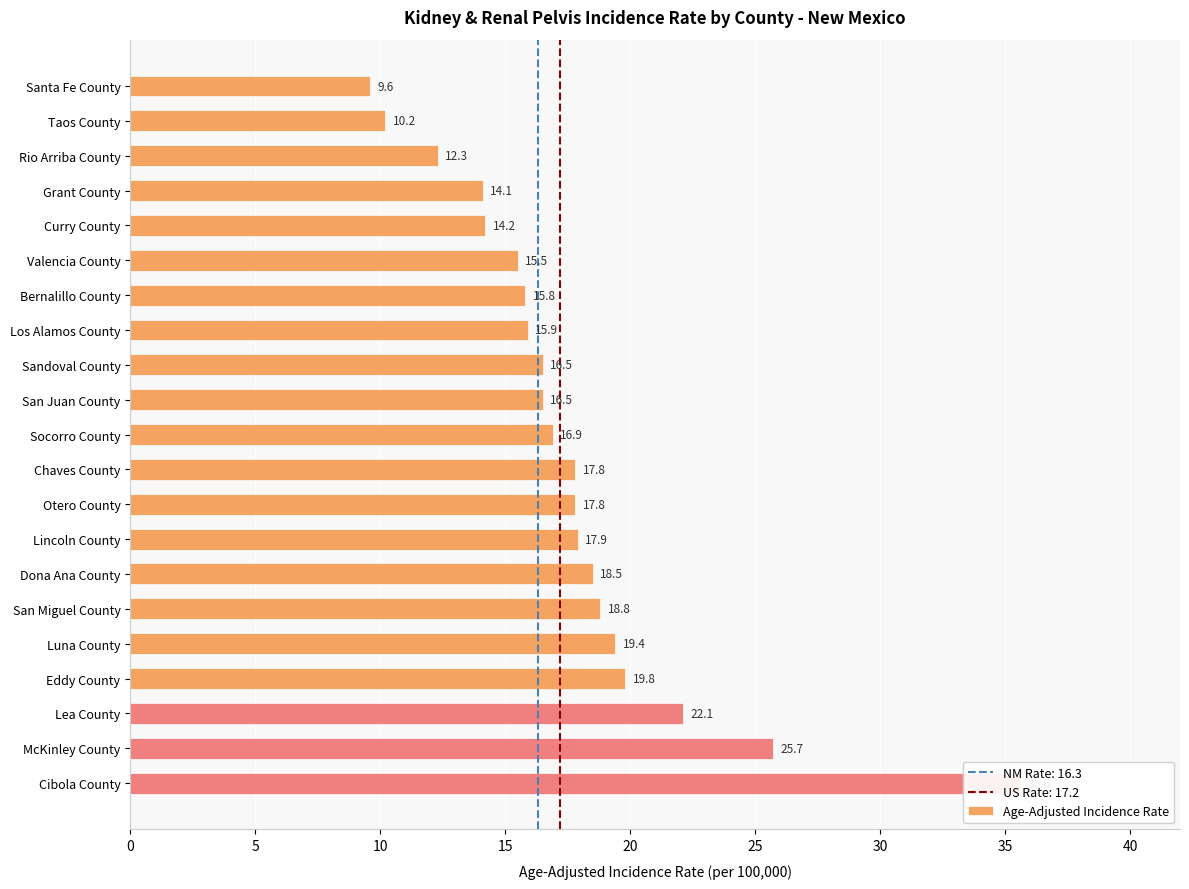

Are the bars horizontal?

Yes